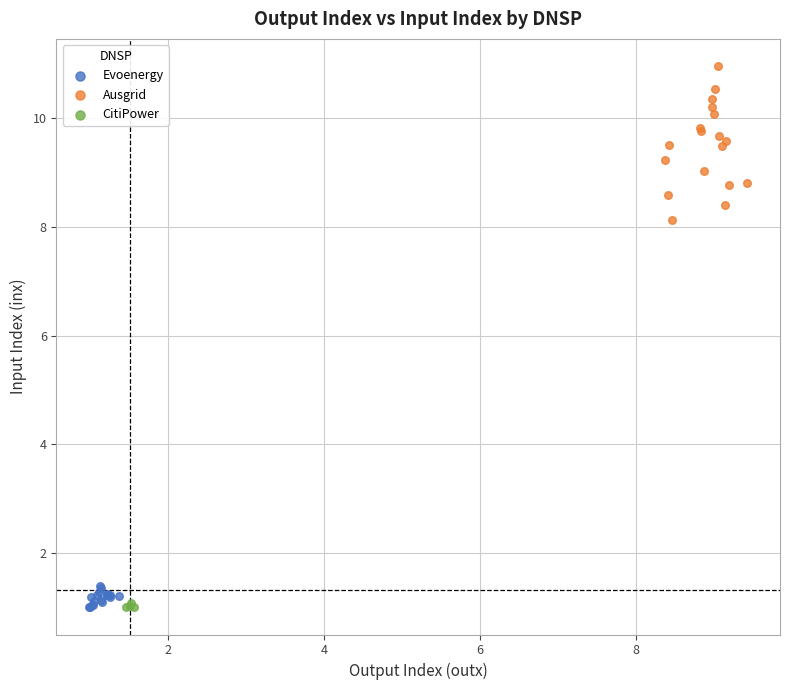

Which series reaches the maximum Y coordinate?

Ausgrid